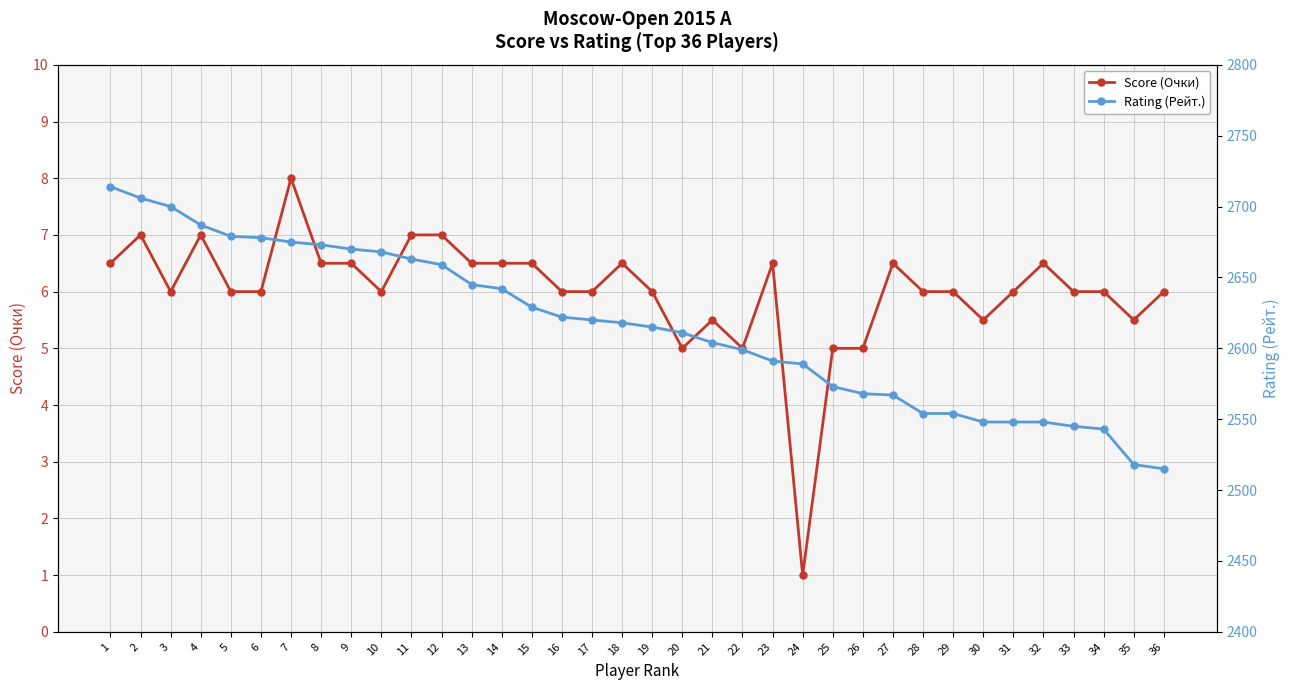

Does the chart display data point markers on the line(s)?

Yes